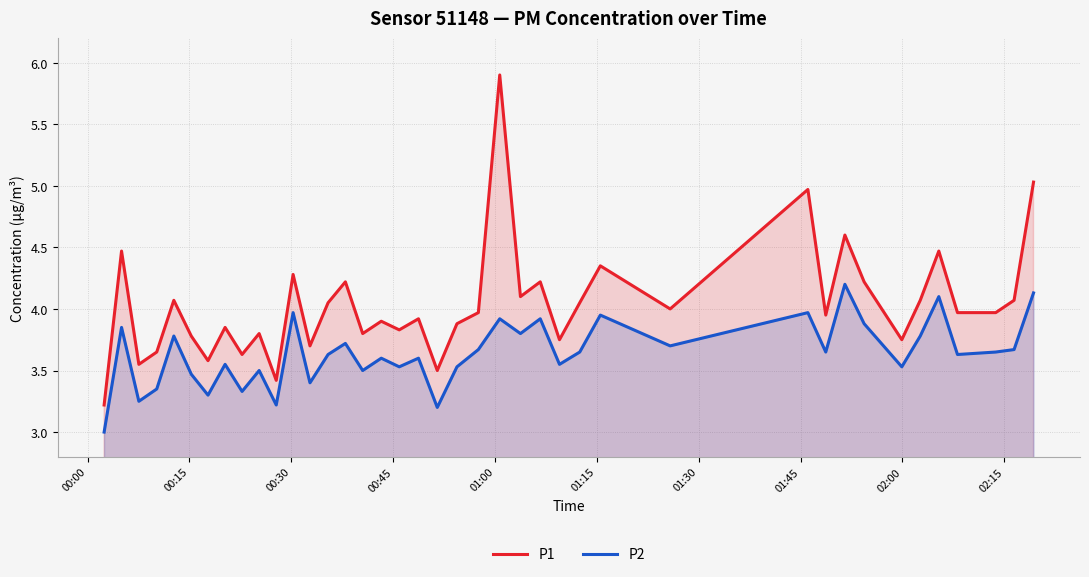

Rank the series by their maximum value, from highest to lowest.

P1, P2